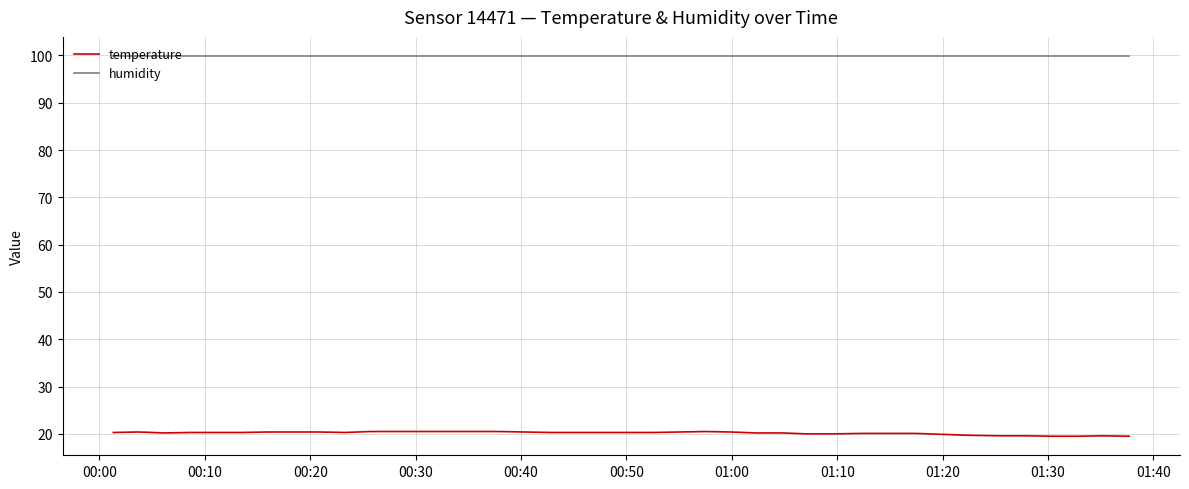

True or false: temperature and humidity cross at least once.

False